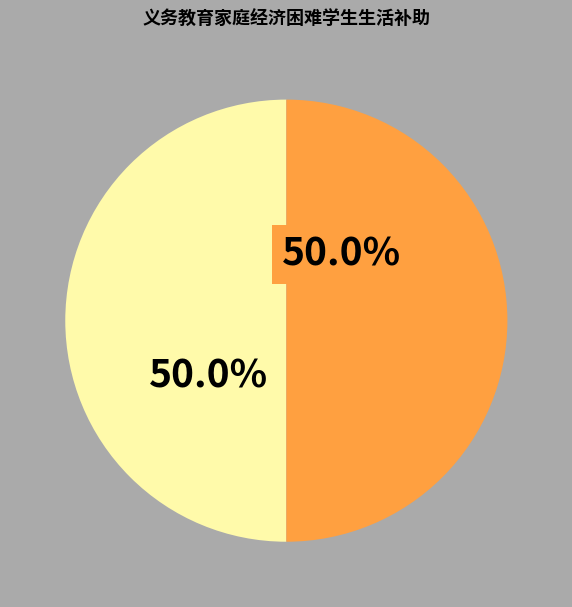

Does any single category account for the majority?

No